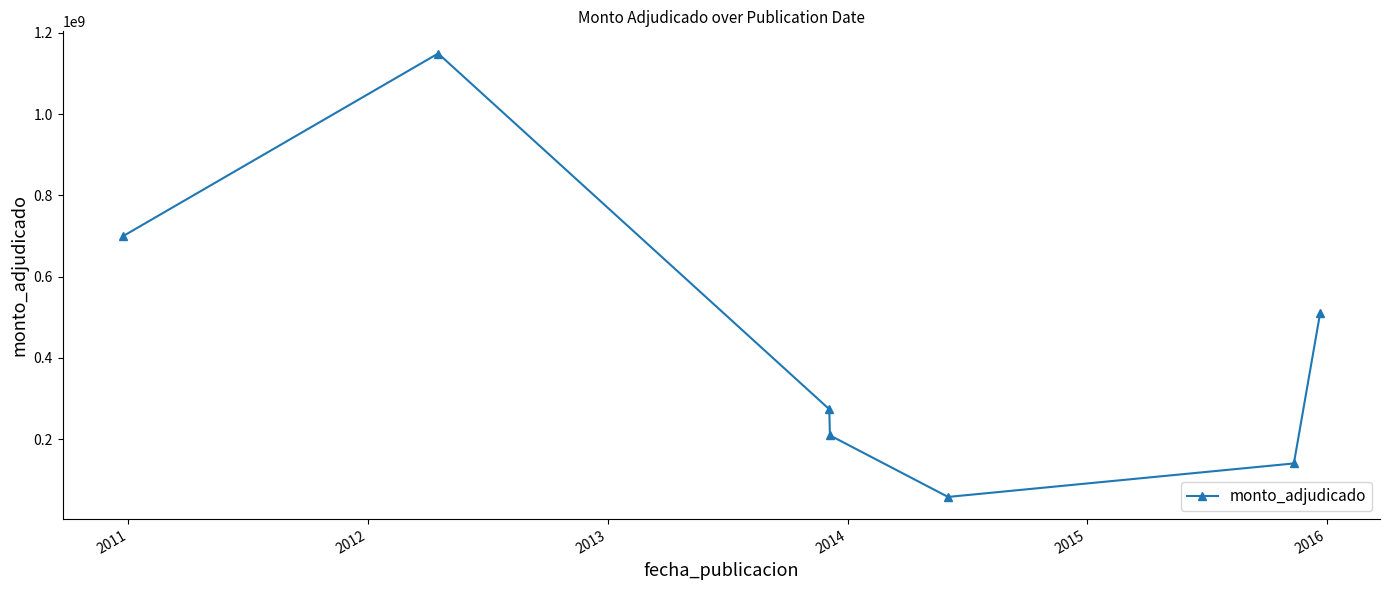

What is the difference between the second highest and minimum values?

641481520